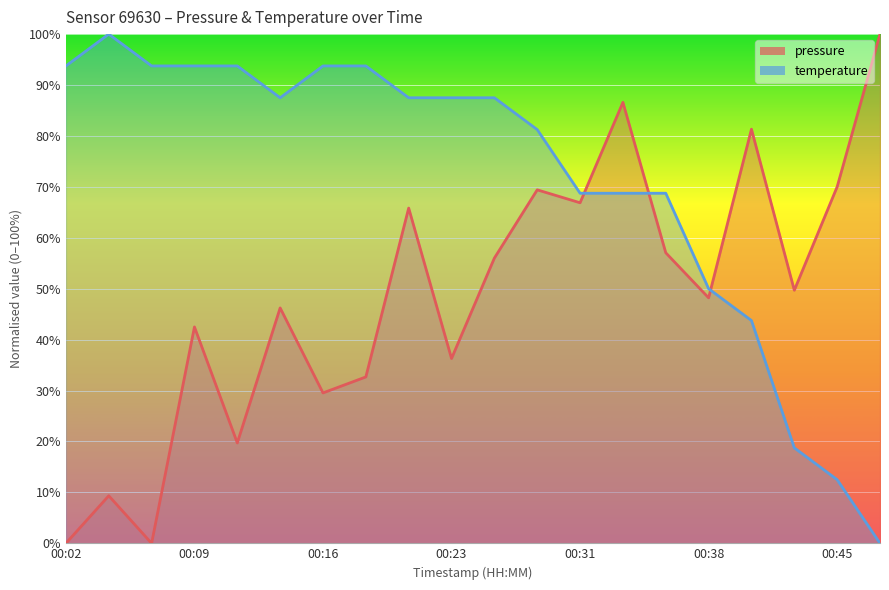

At which category does temperature reach its first local valley?

00:14